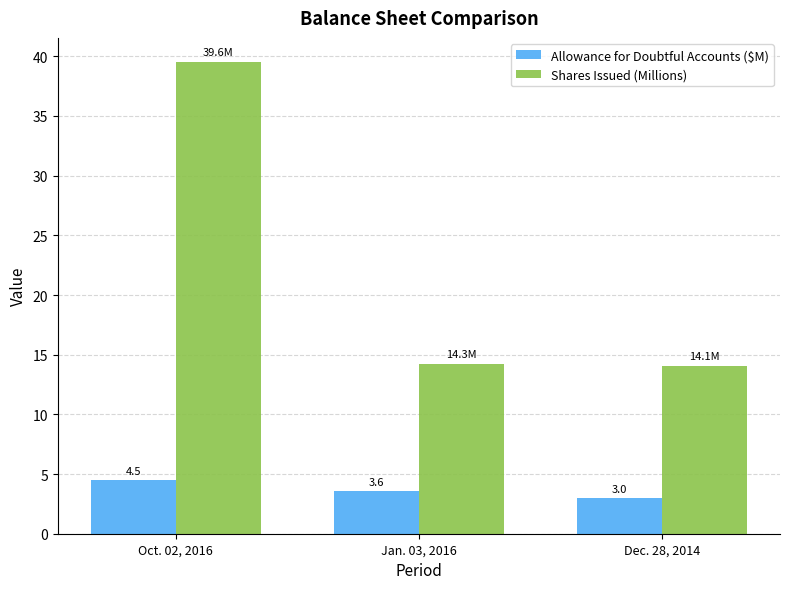

At how many categories does at least one series exceed 13?

3